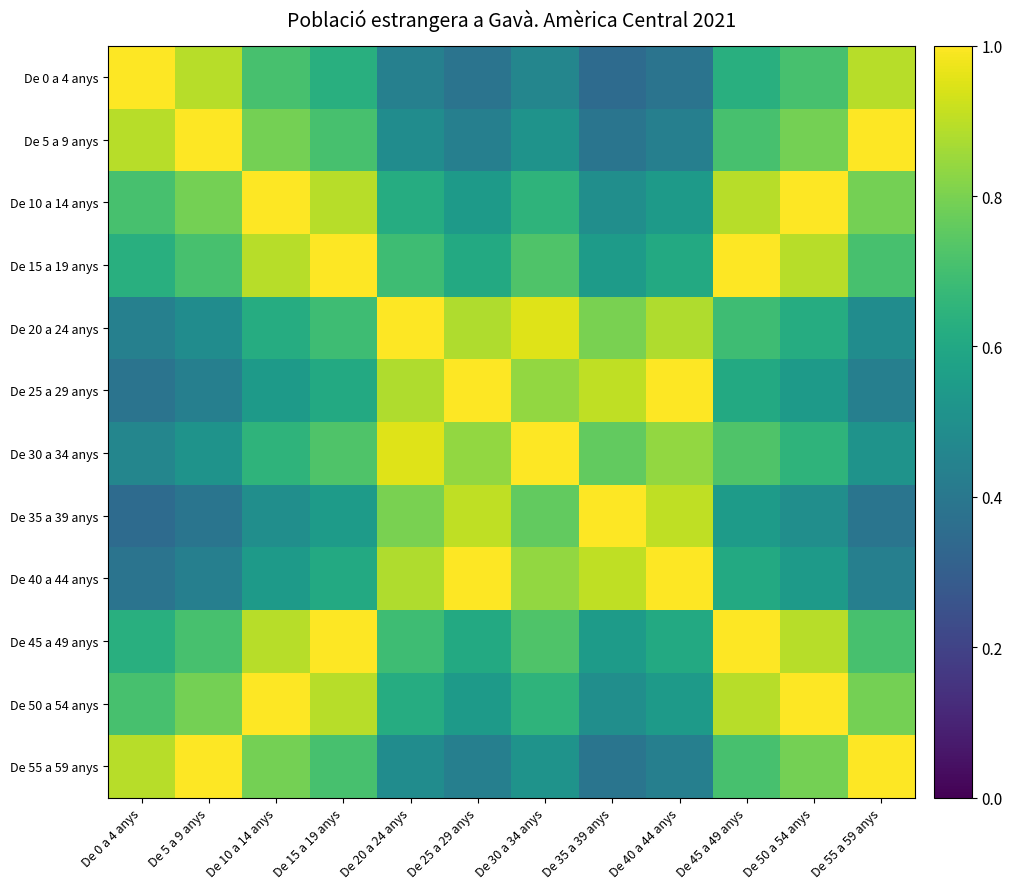

At which category does the chart reach its peak across all series?

De 0 a 4 anys